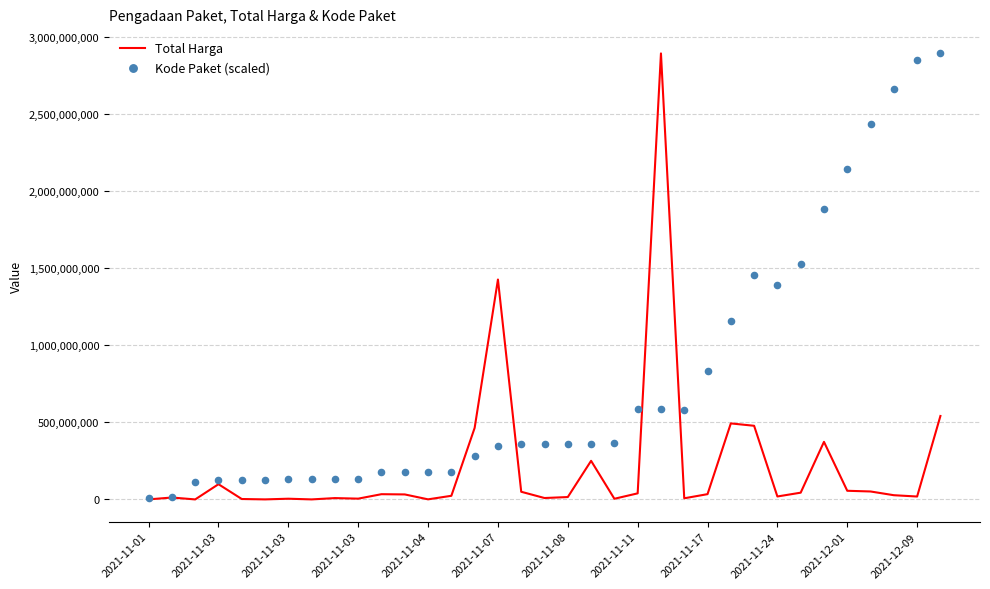

Which series has the largest Y range (max minus min)?

Total Harga